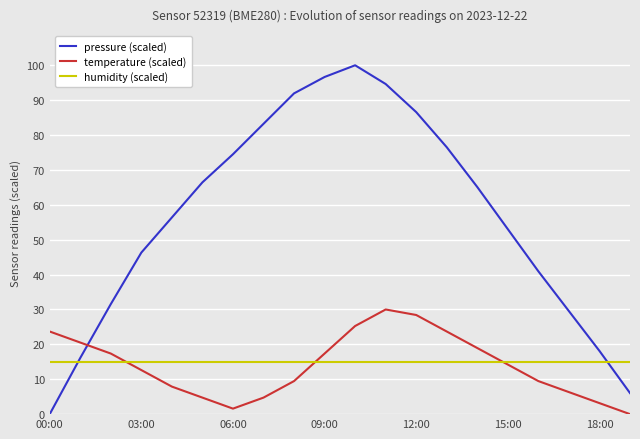

After their last crossing, which series has the higher values: humidity (scaled) or pressure (scaled)?

humidity (scaled)